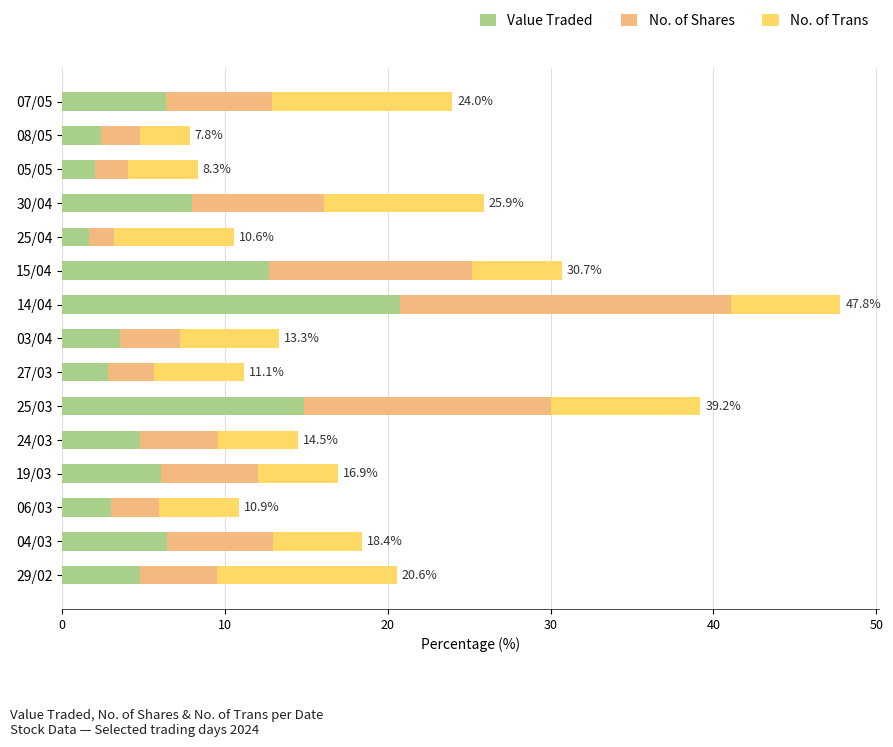

How many data points does each series have?

15